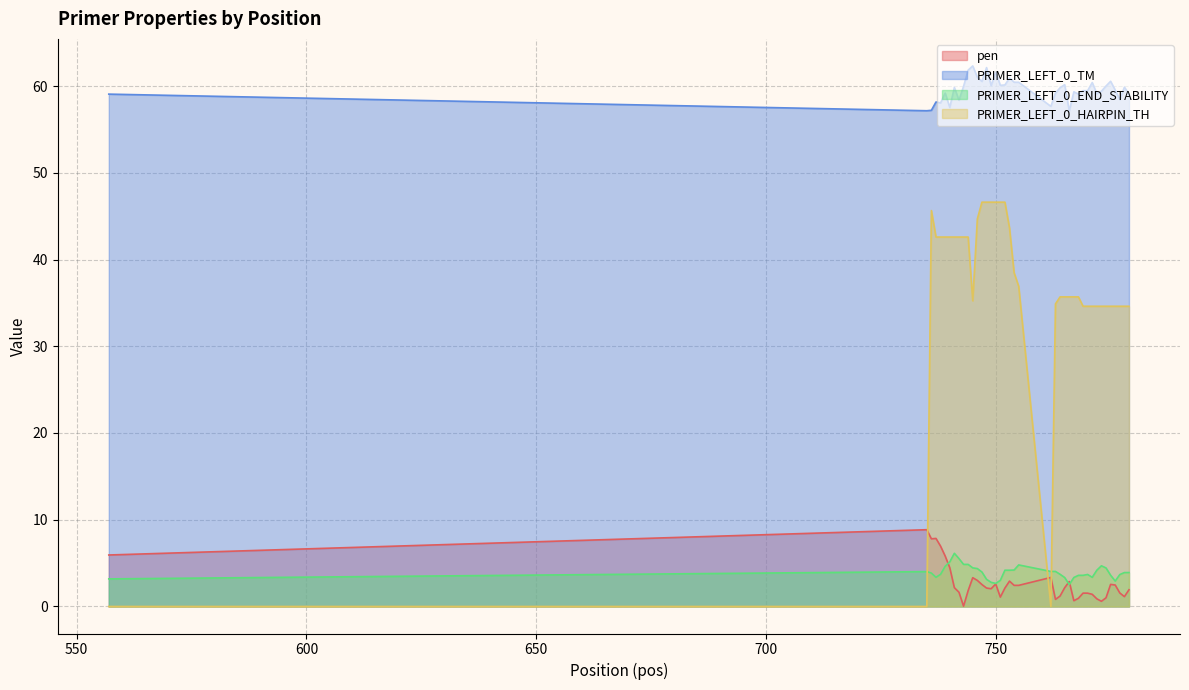

How many times do PRIMER_LEFT_0_END_STABILITY and pen cross each other?

3